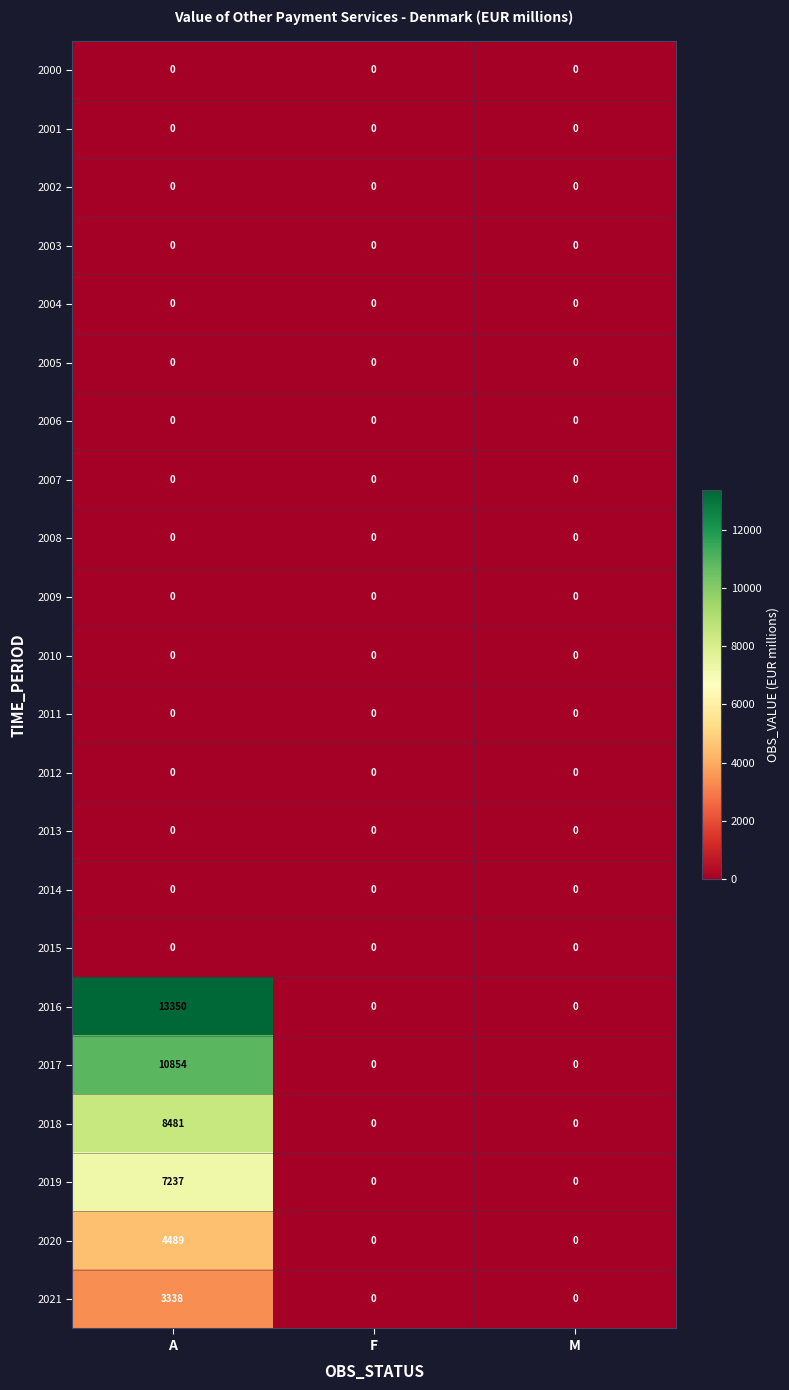

How many categories are shown in the chart?

3